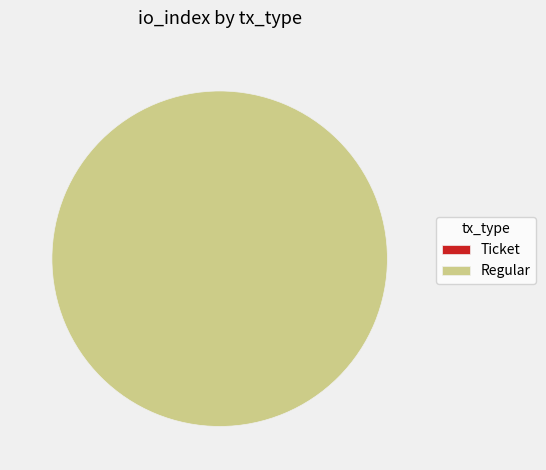

Is the sum of Ticket and Regular greater than half?

Yes